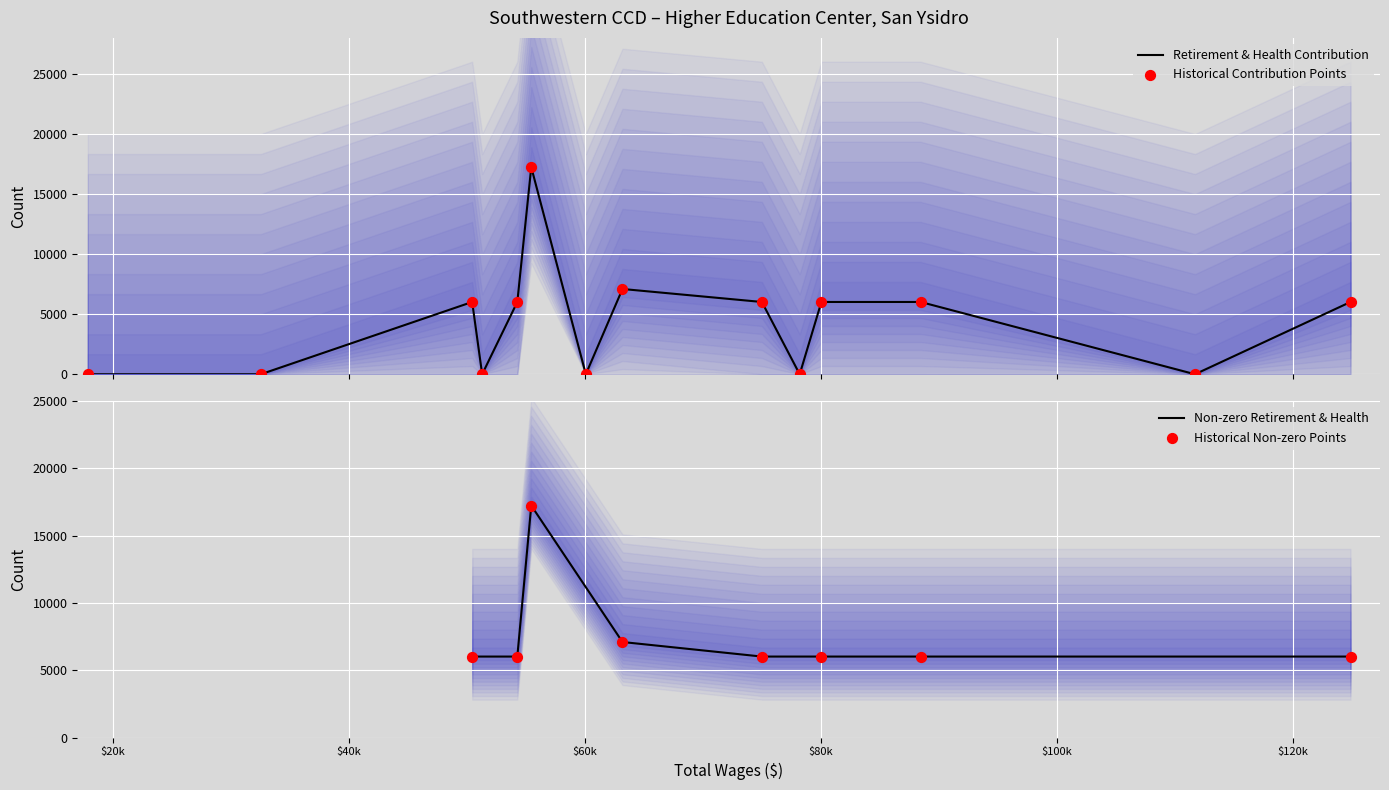

What is the highest value of the Retirement & Health Contribution series?

17237.9